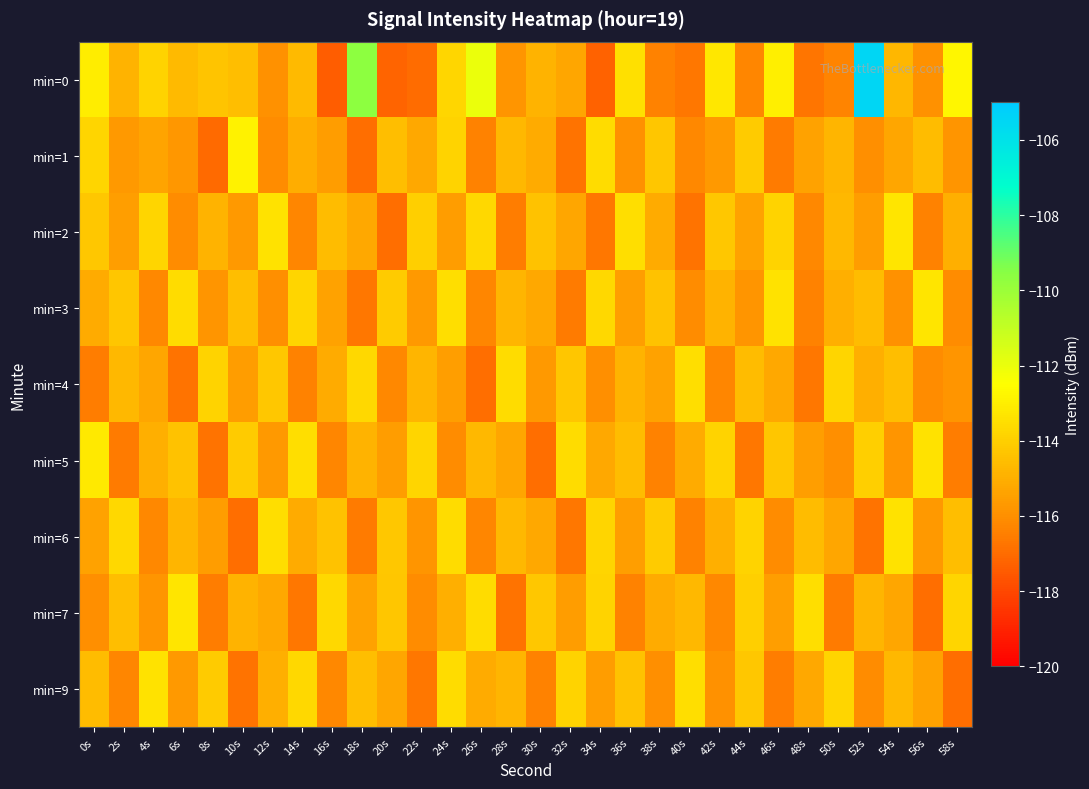

Rank the series by their maximum value, from highest to lowest.

min=0, min=1, min=5, min=2, min=3, min=7, min=6, min=9, min=4